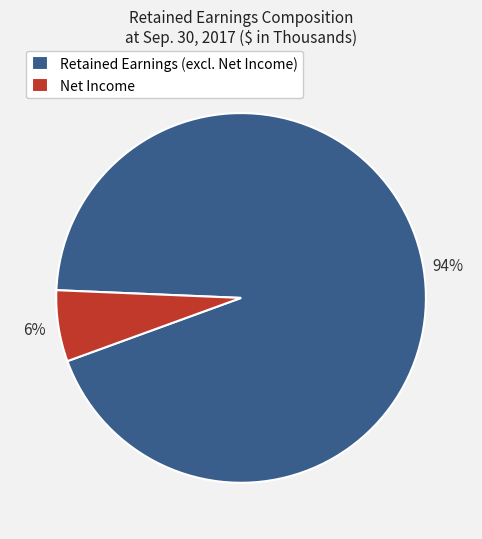

Is it true that Net Income is 6% of the pie?

True